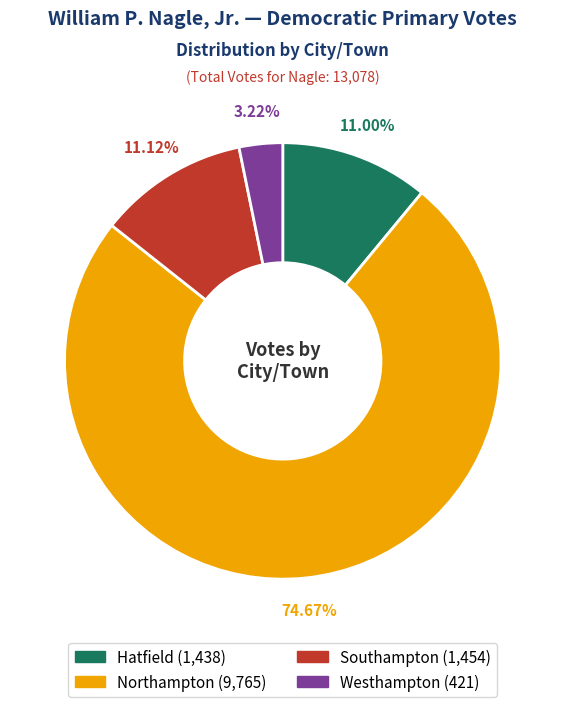

Does any single category account for the majority?

Yes